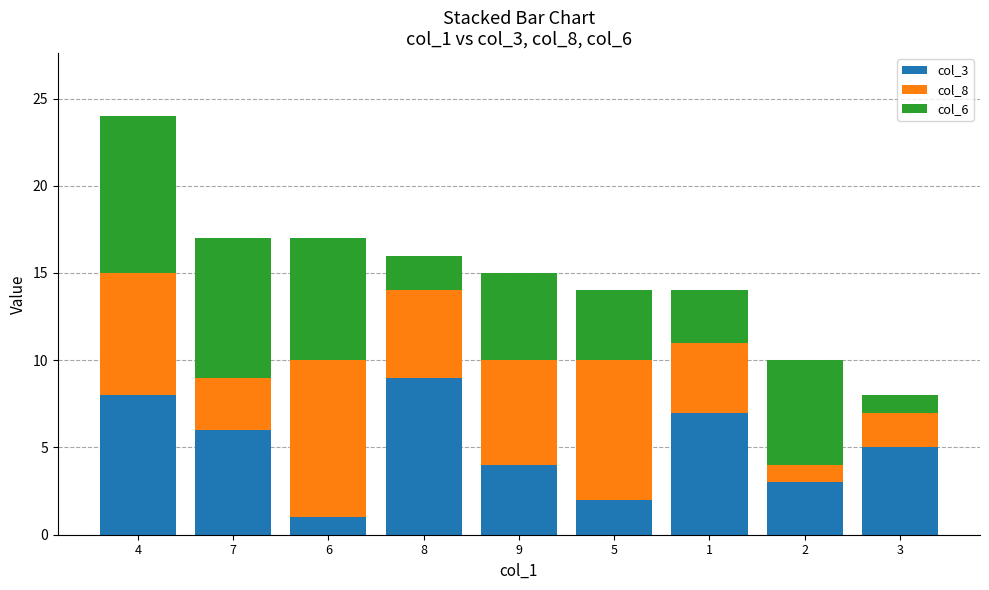

List the labels in order of col_3 value, smallest first.

6, 5, 2, 9, 3, 7, 1, 4, 8